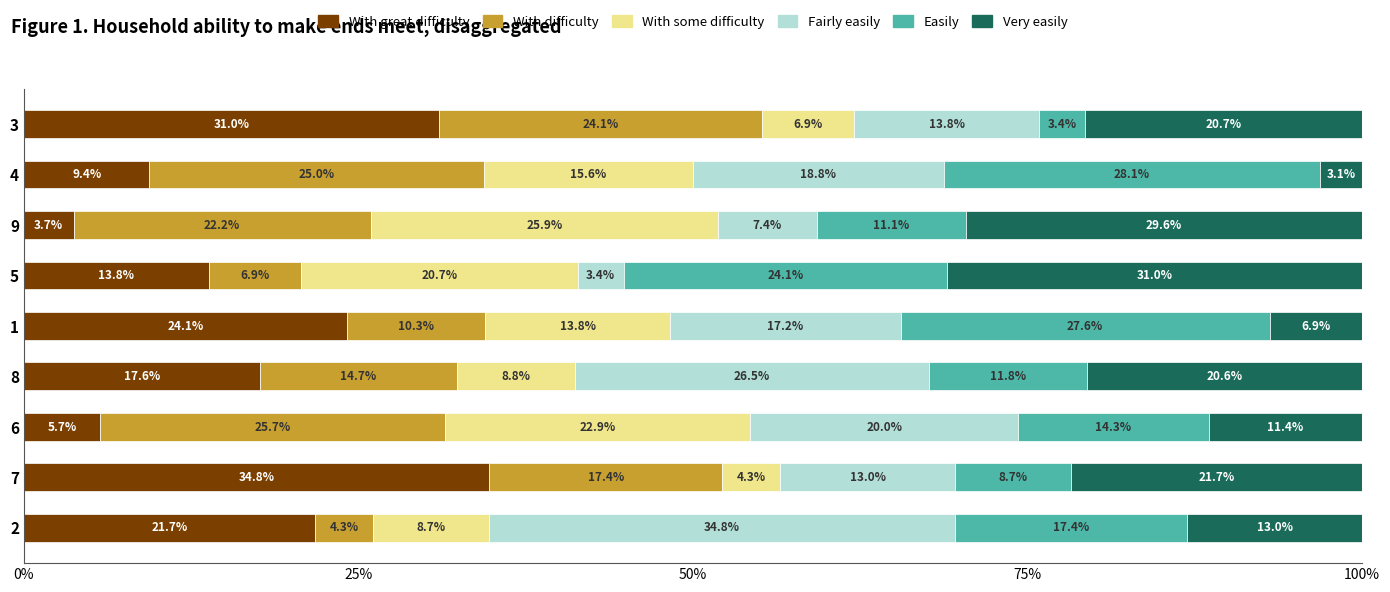

List the labels in order of With great difficulty value, smallest first.

9, 6, 4, 5, 8, 2, 1, 3, 7